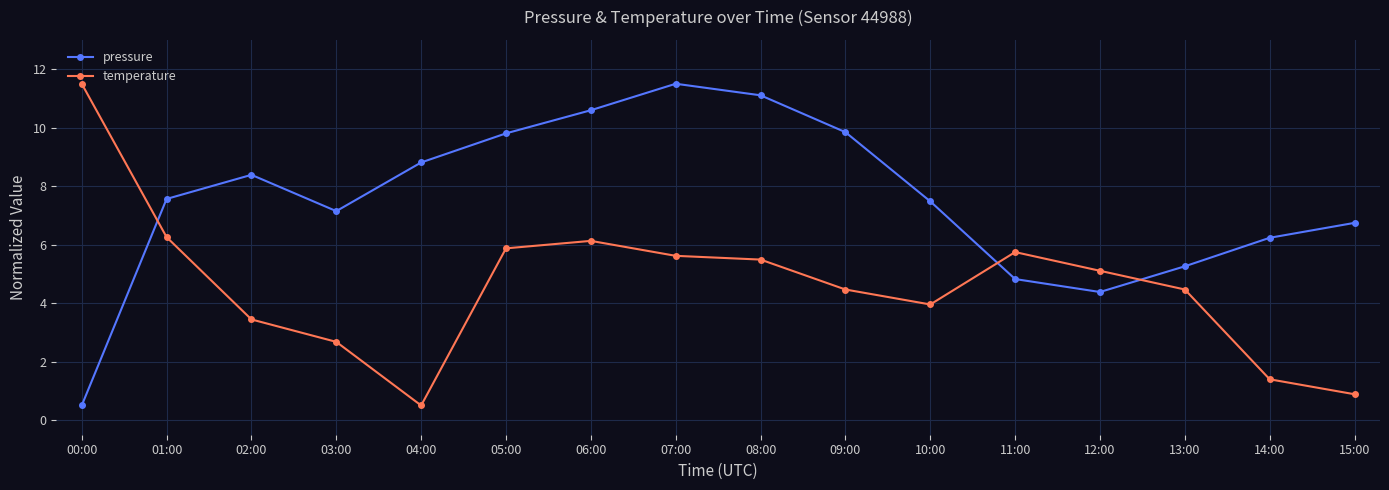

True or false: pressure has more than 0 interior local peaks.

True